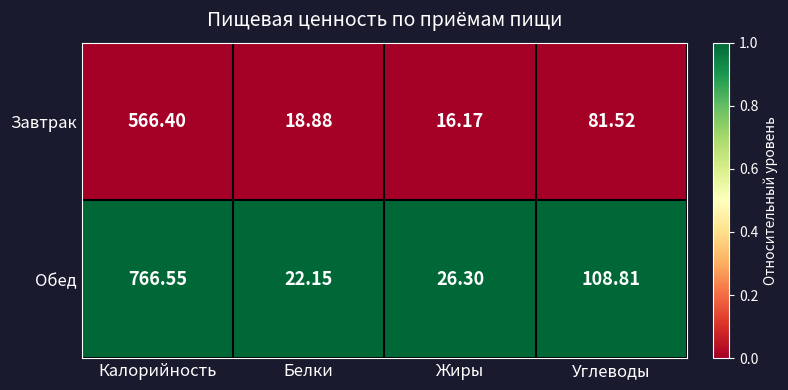

Rank the series at Жиры from highest to lowest value.

Обед, Завтрак